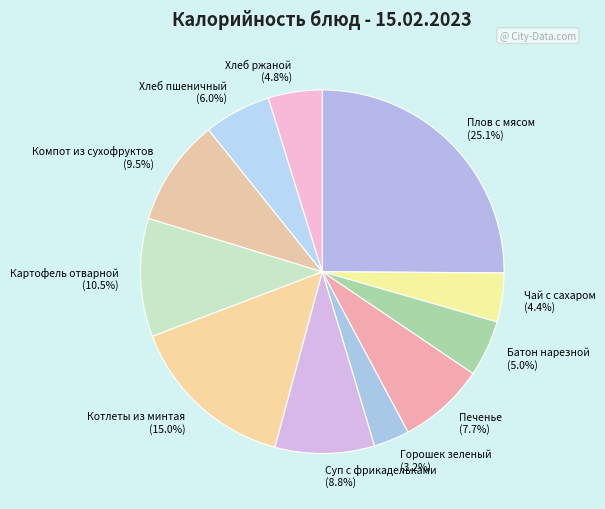

Is it true that Хлеб ржаной is 5% of the pie?

True